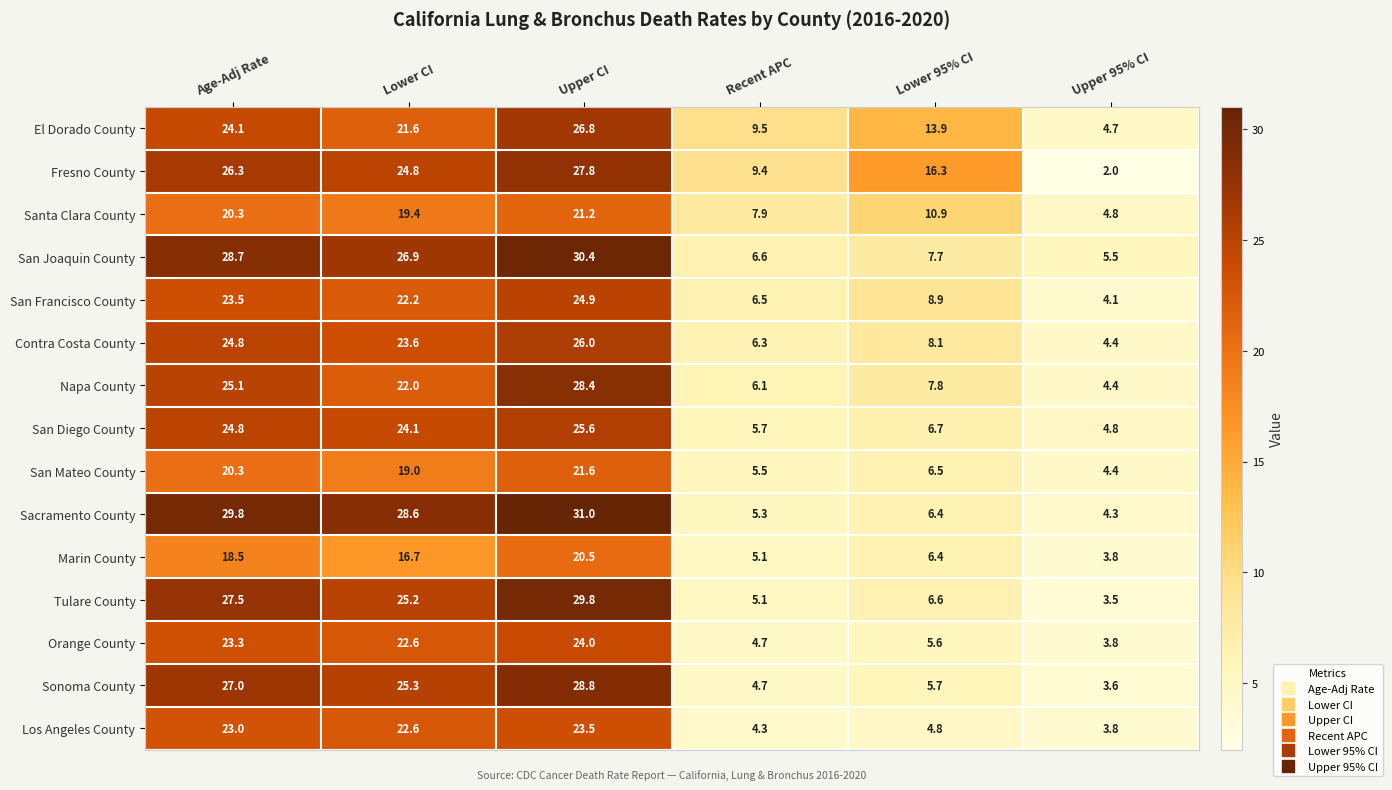

What is the difference between the highest and lowest values at Age-Adj Rate?

11.3